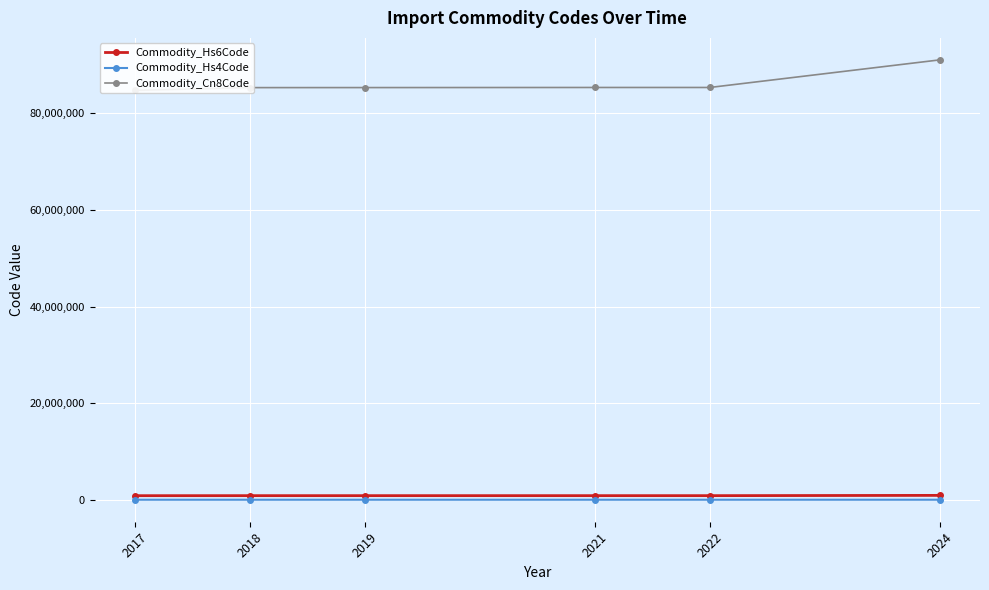

Reading left to right, extract all data points from this chart.

Commodity_Hs6Code: 847330	853110	853190	853400	853400	910519
Commodity_Hs4Code: 8473	8531	8531	8534	8534	9105
Commodity_Cn8Code: 84733080	85311095	85319000	85340090	85340090	91051900